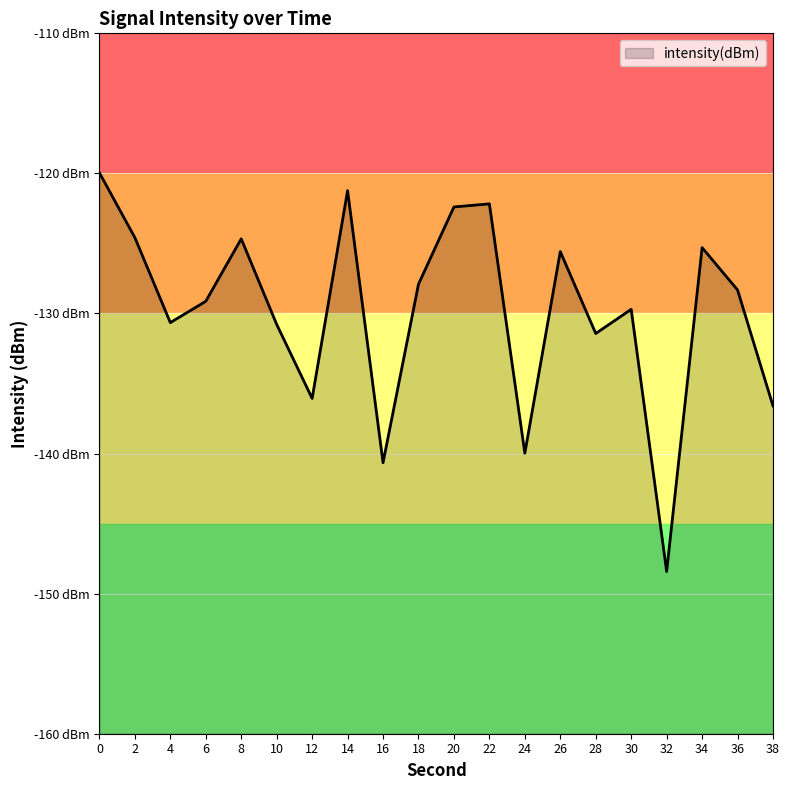

Where is the first local minimum?

4